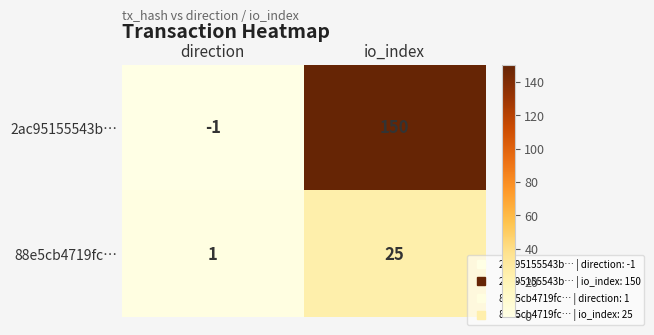

Rank the series by their average value, from lowest to highest.

88e5cb4719fc…, 2ac95155543b…